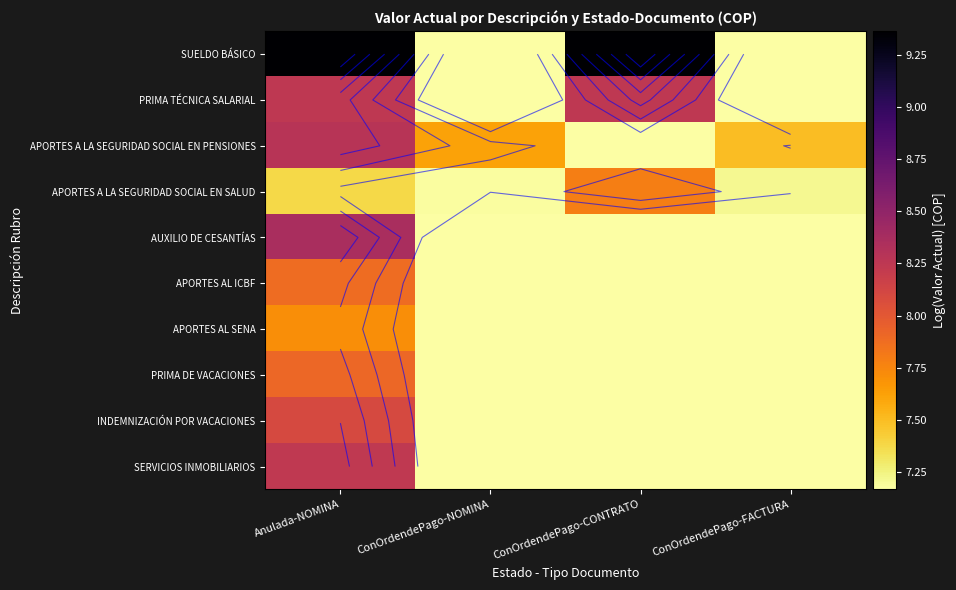

What is the highest value of the INDEMNIZACIÓN POR VACACIONES series?

8.1